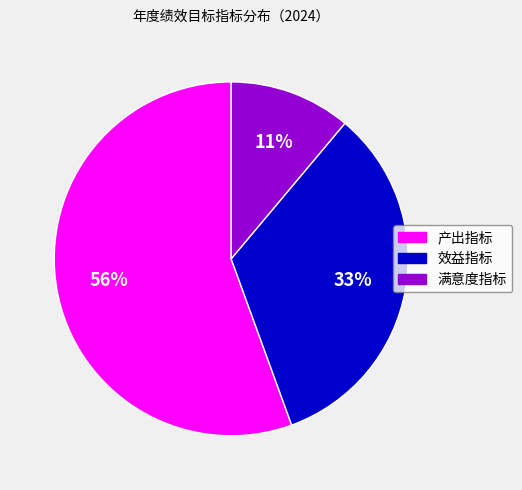

The 满意度指标 slice represents 11% of the pie. True or false?

True